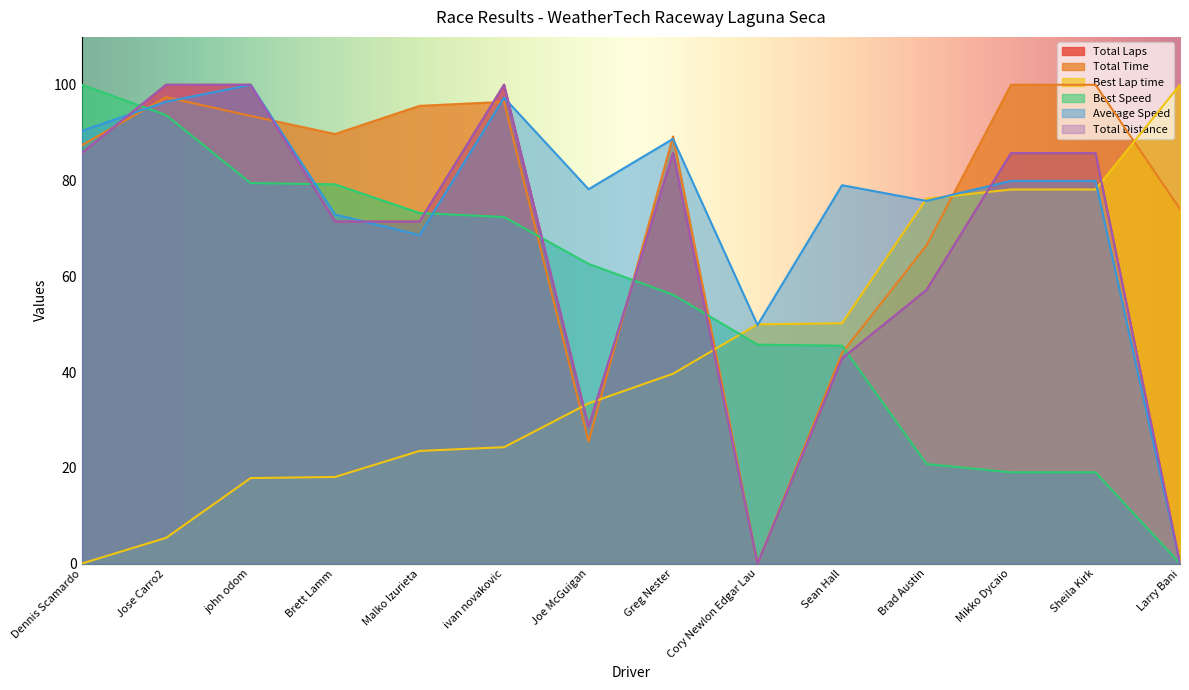

Between john odom and Greg Nester, which series saw the biggest shift?

Best Speed